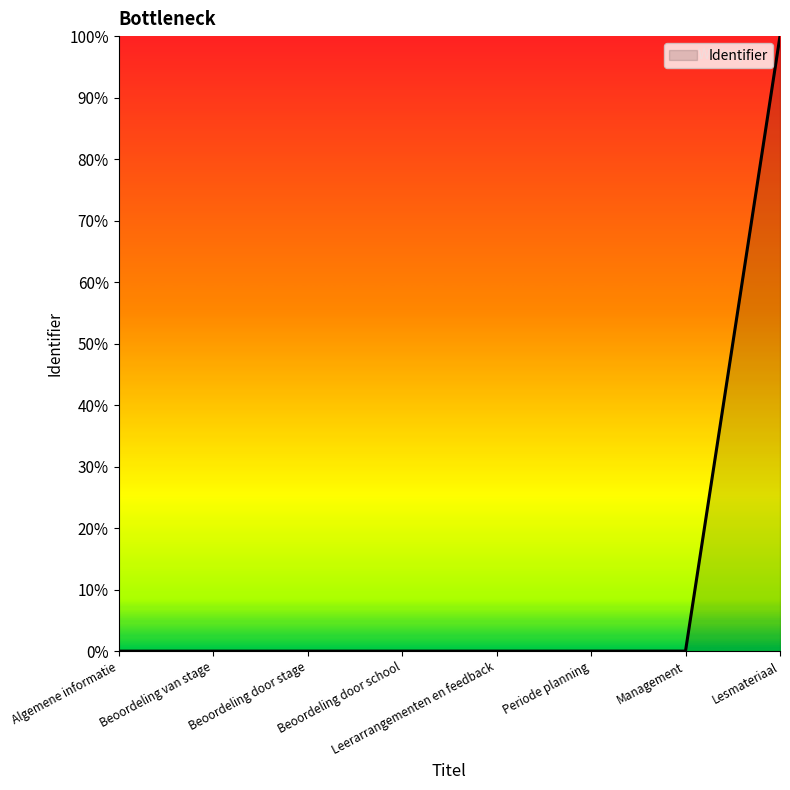

The chart shows a value of 0.0 at Leerarrangementen en feedback. True or false?

True